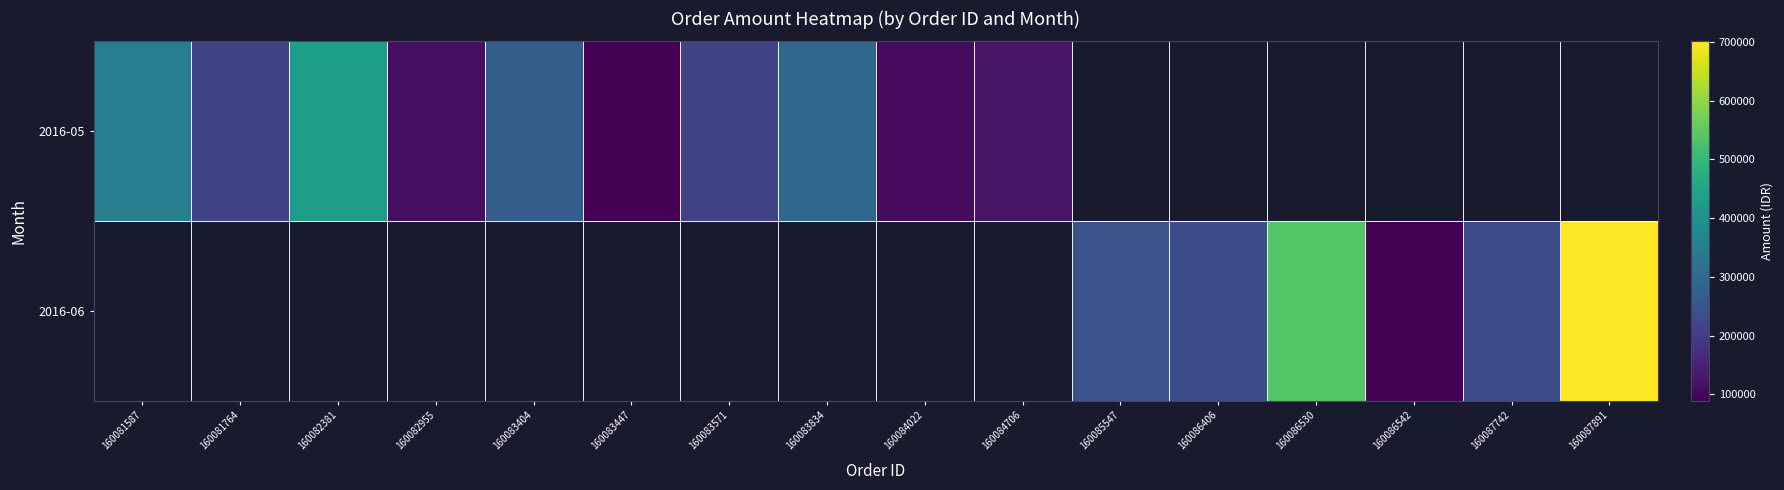

How many distinct data groups are displayed?

2